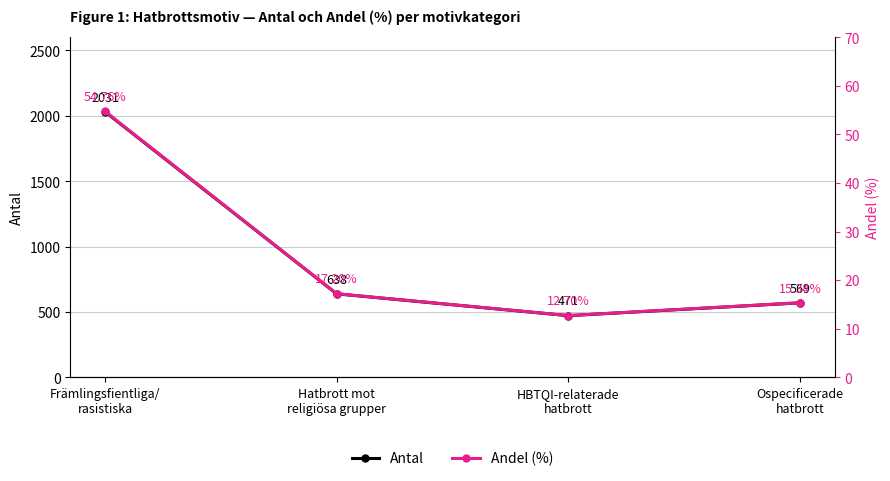

Rank the series by their average value, from highest to lowest.

Antal, Andel (%)